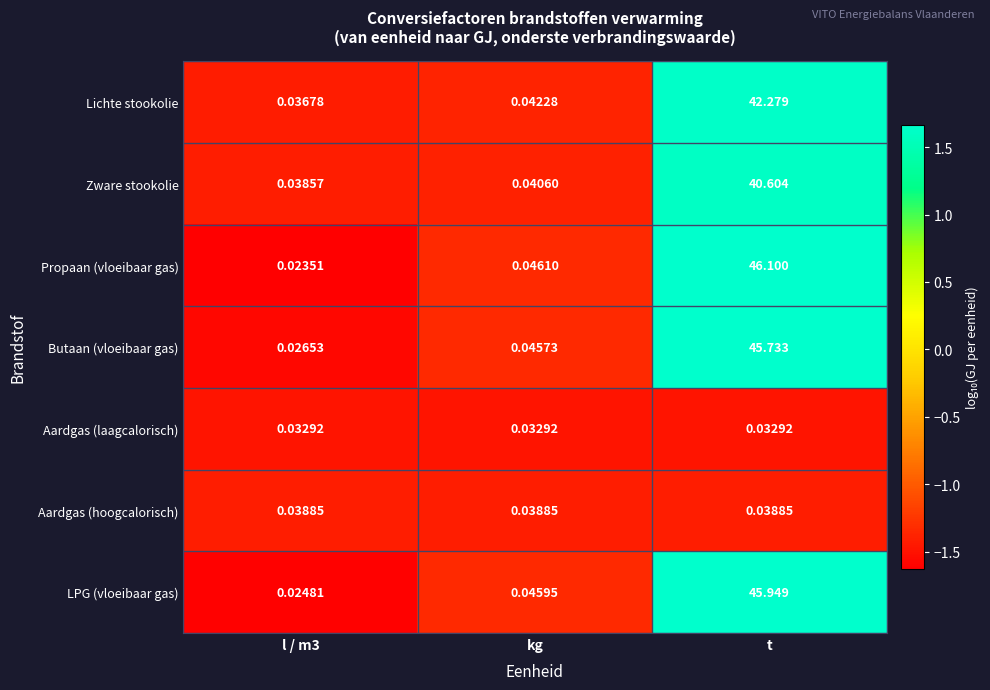

Which series has the widest spread of values?

Propaan (vloeibaar gas)